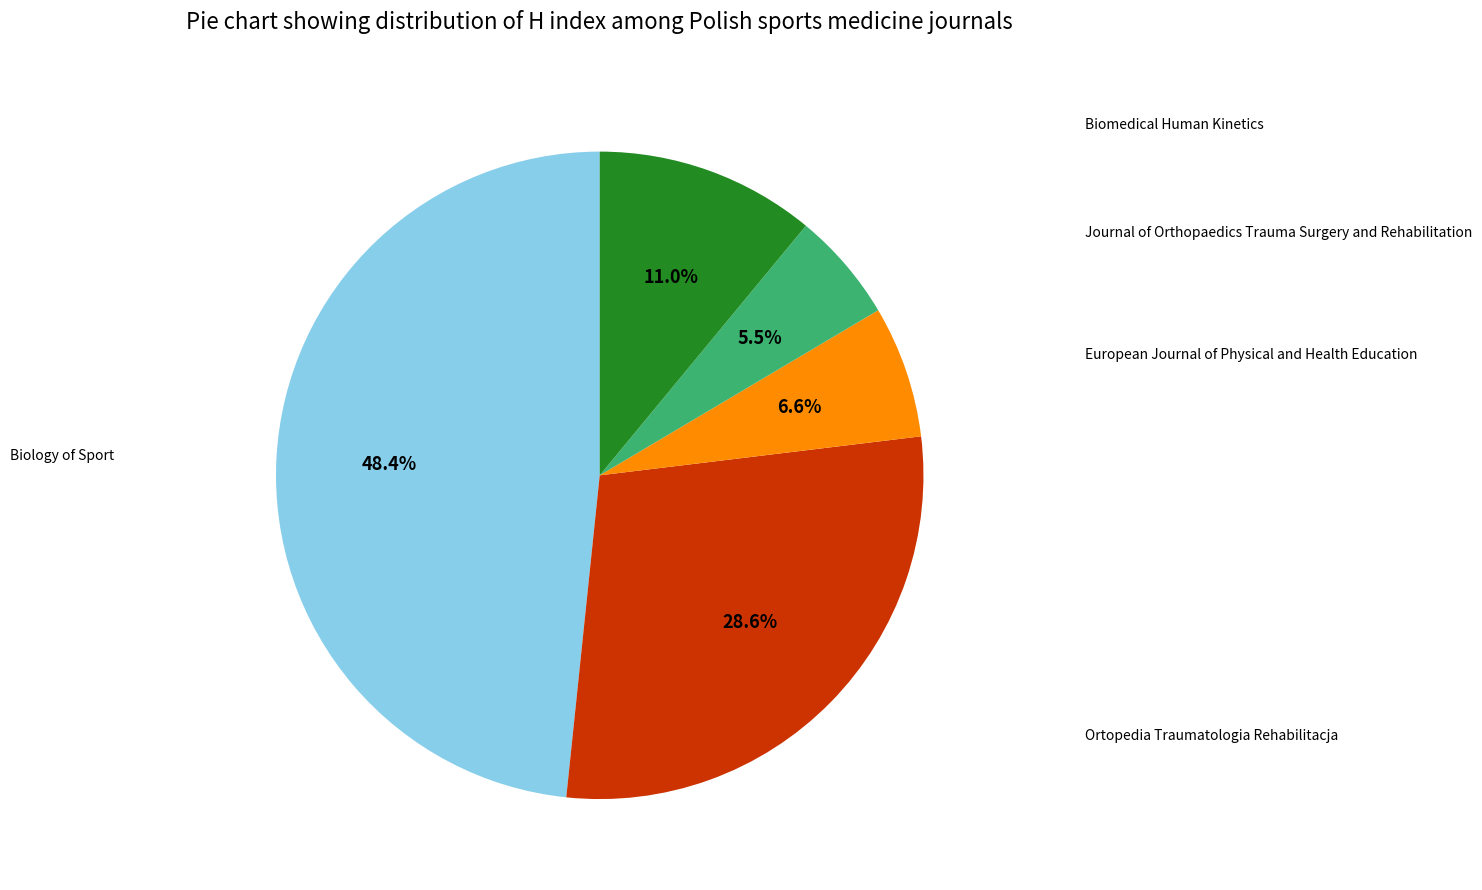

To the nearest percent, what portion does Journal of Orthopaedics Trauma Surgery and Rehabilitation represent?

5%